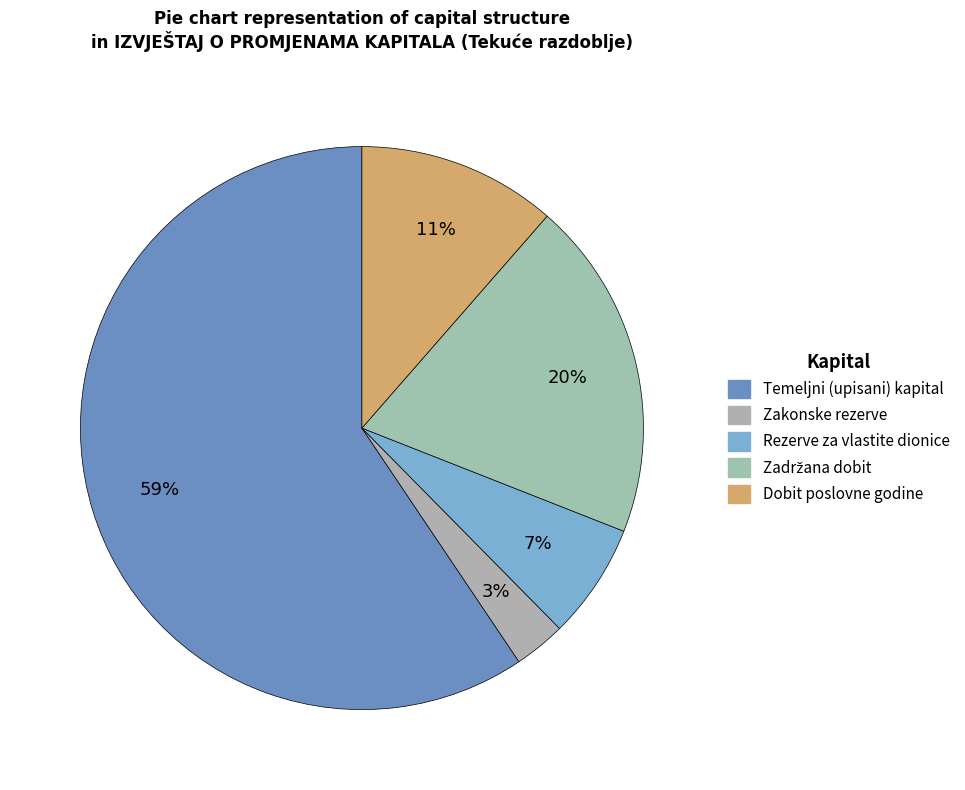

Count the number of slices in the pie.

5